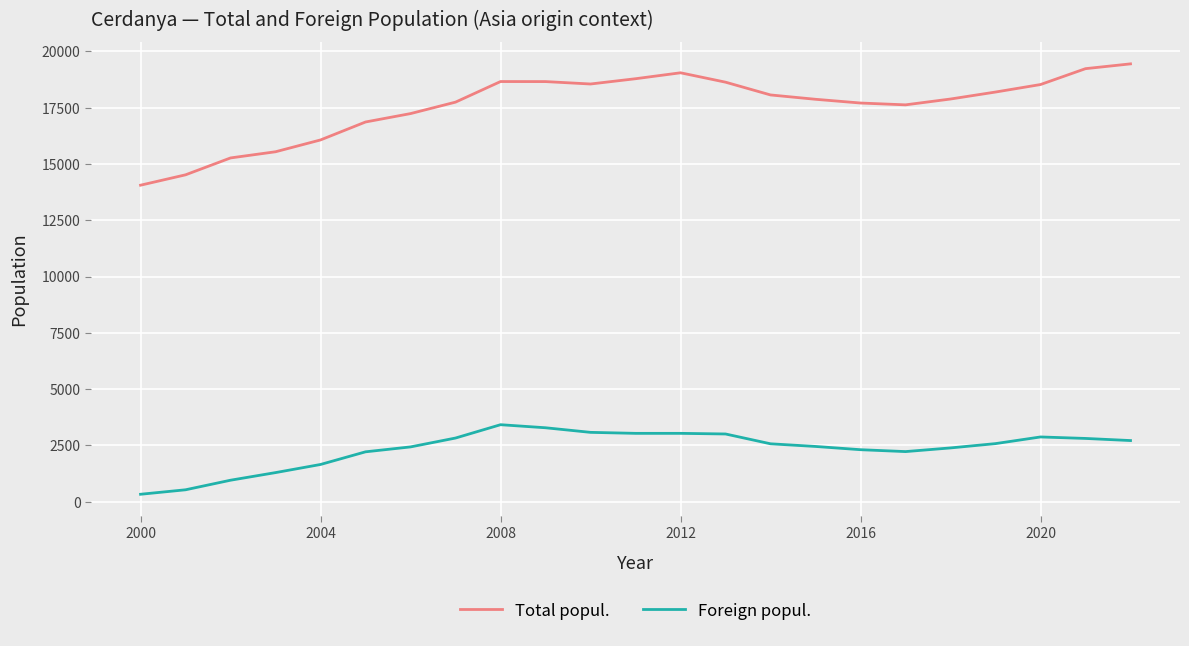

Which series has the widest spread of values?

Total popul.